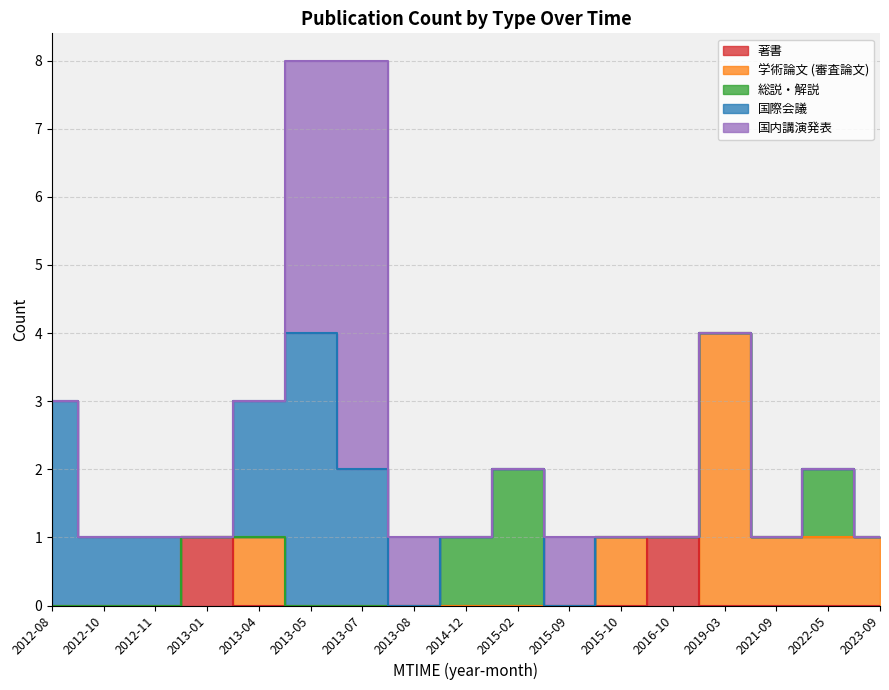

Does the chart have visible grid lines?

Yes